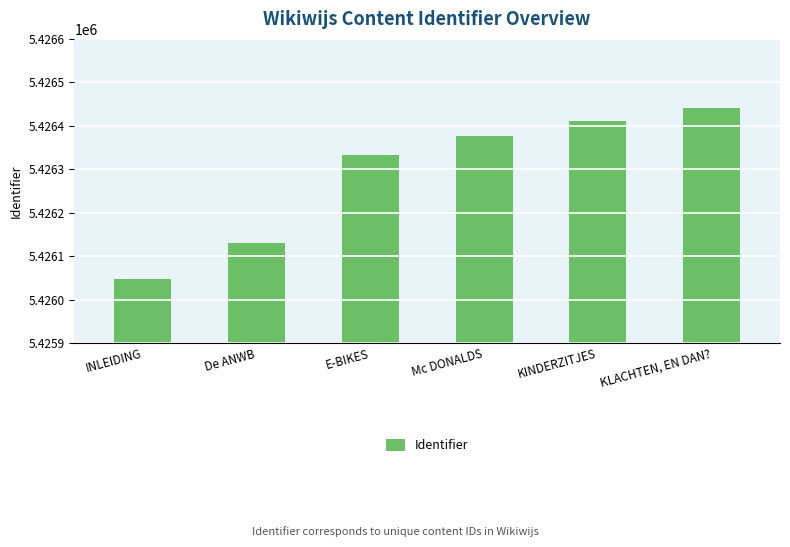

What is the difference between the values at Mc DONALDS and De ANWB?

245